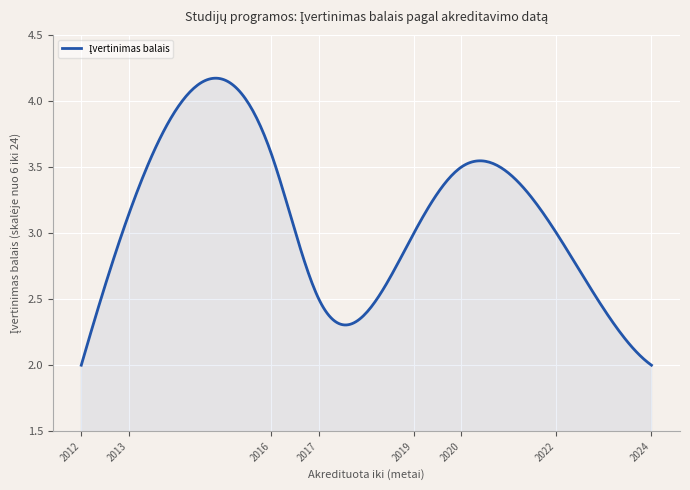

Does the chart display data point markers on the line(s)?

No